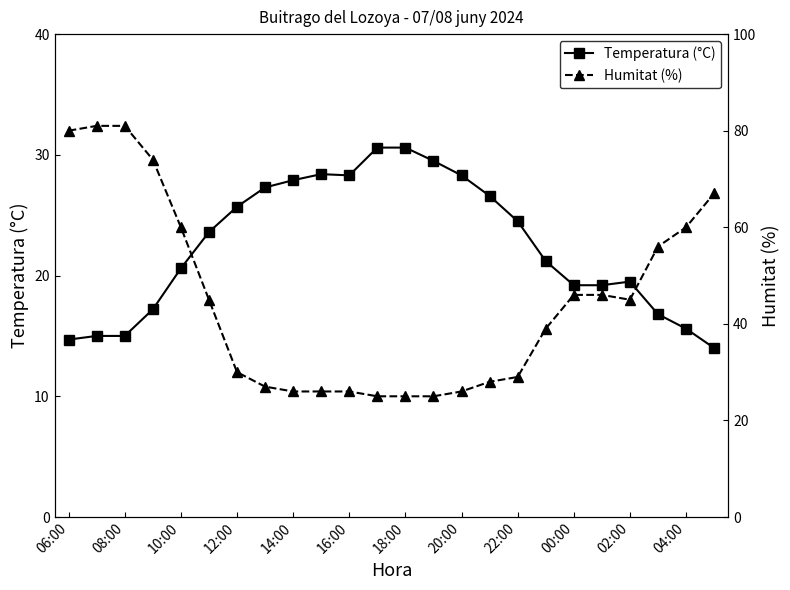

What is the greatest value displayed?

81.0